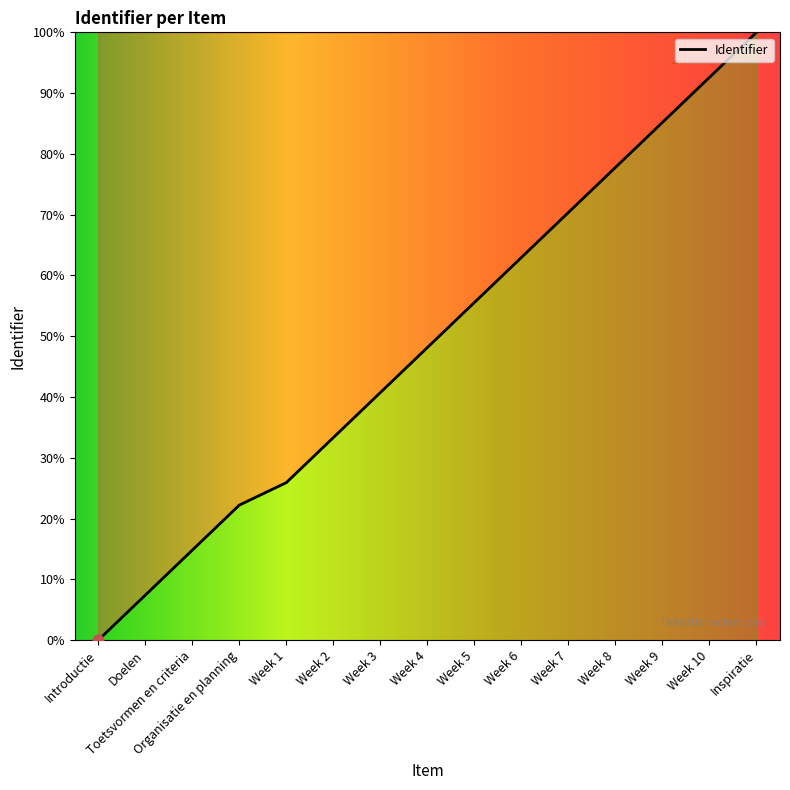

Approximately how many times larger is the value at Week 5 compared to Week 1?

2.1